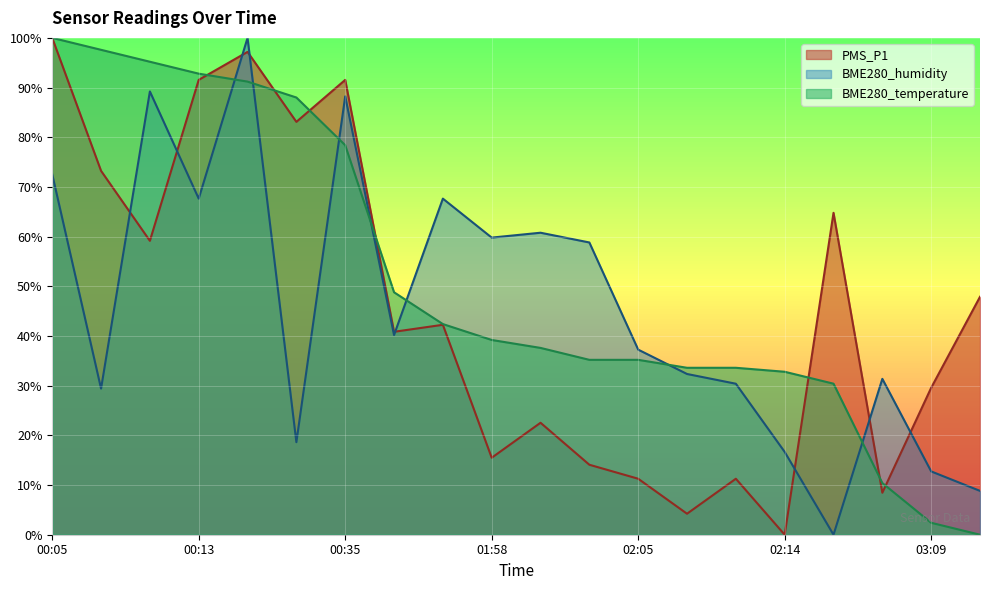

Where is the first local minimum for BME280_humidity?

00:08